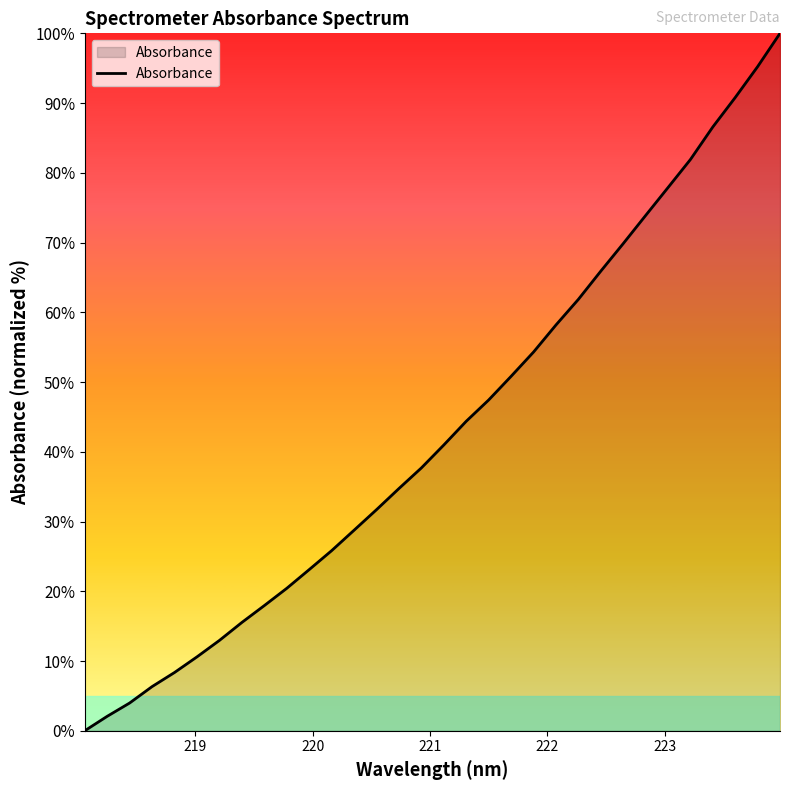

What is the greatest value displayed?

100.0